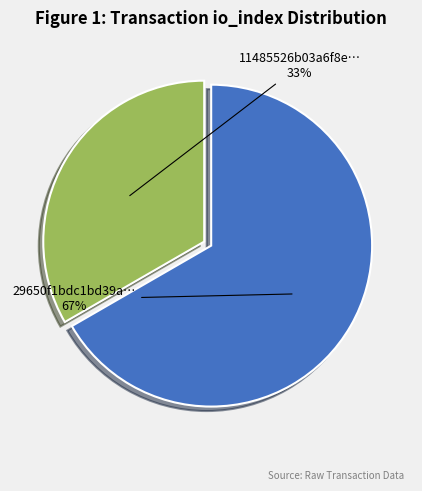

To the nearest percent, what percentage of the pie is 29650f1bdc1bd39a…?

67%